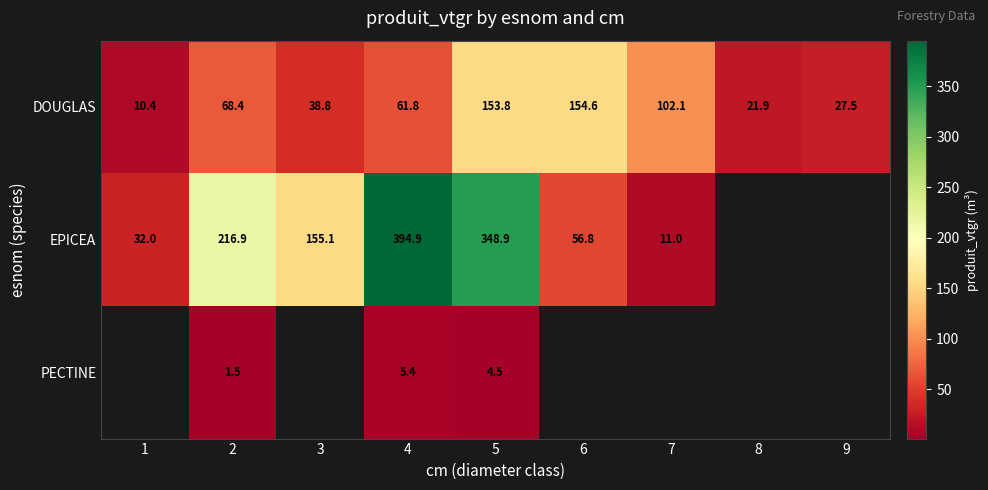

Which category has the lowest value across all series?

2